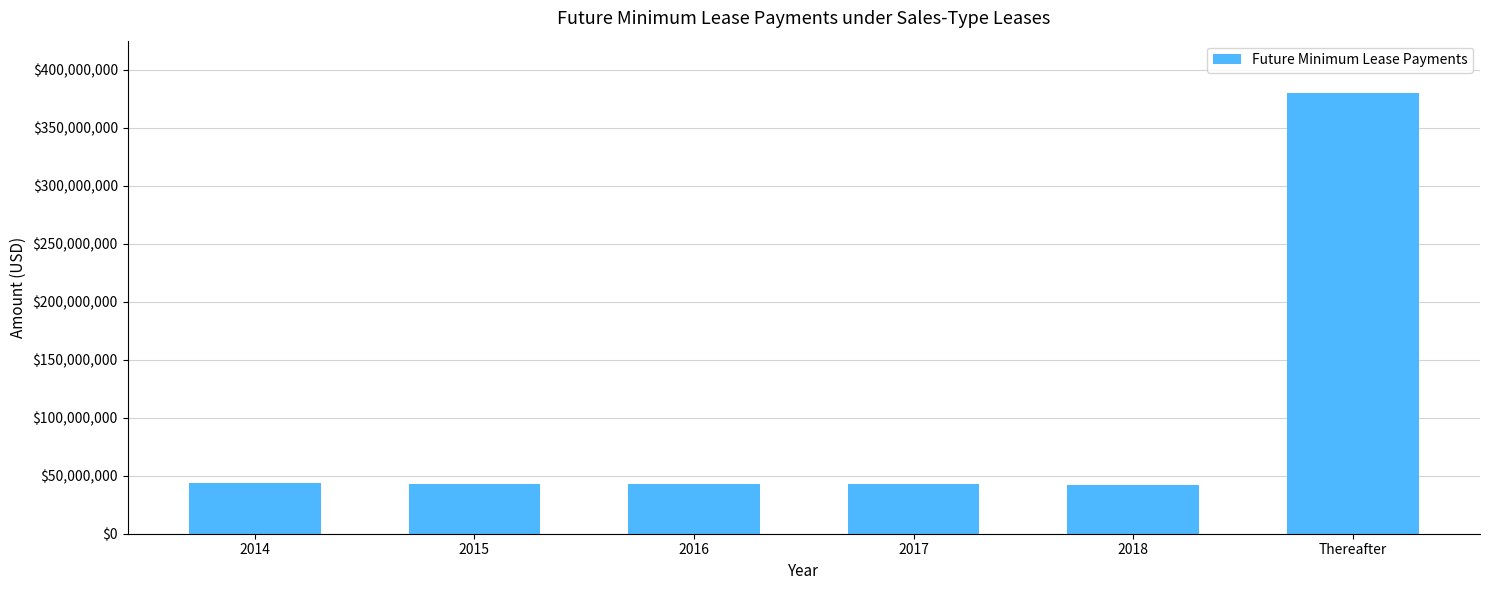

Which has a higher value, Thereafter or 2018?

Thereafter